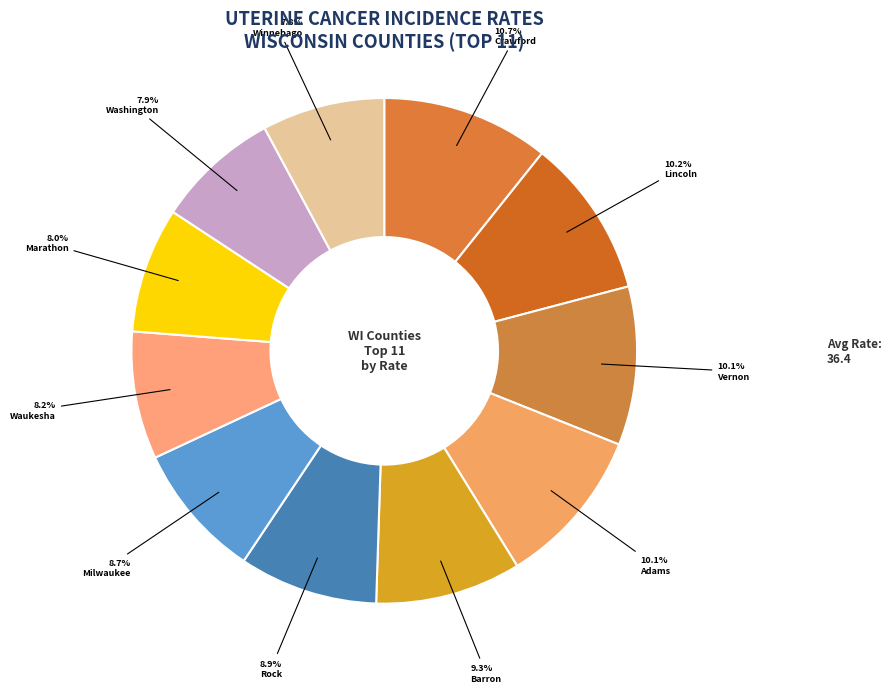

Count the number of slices in the pie.

11